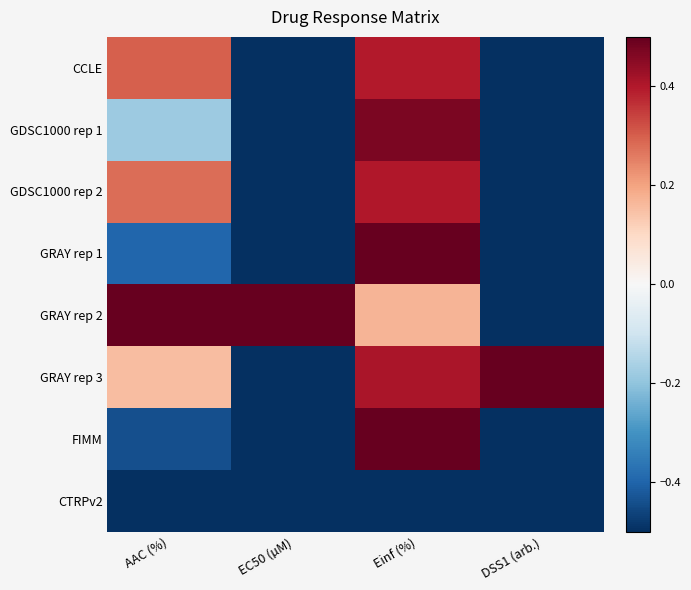

Between AAC (%) and Einf (%), which is larger?

Einf (%)